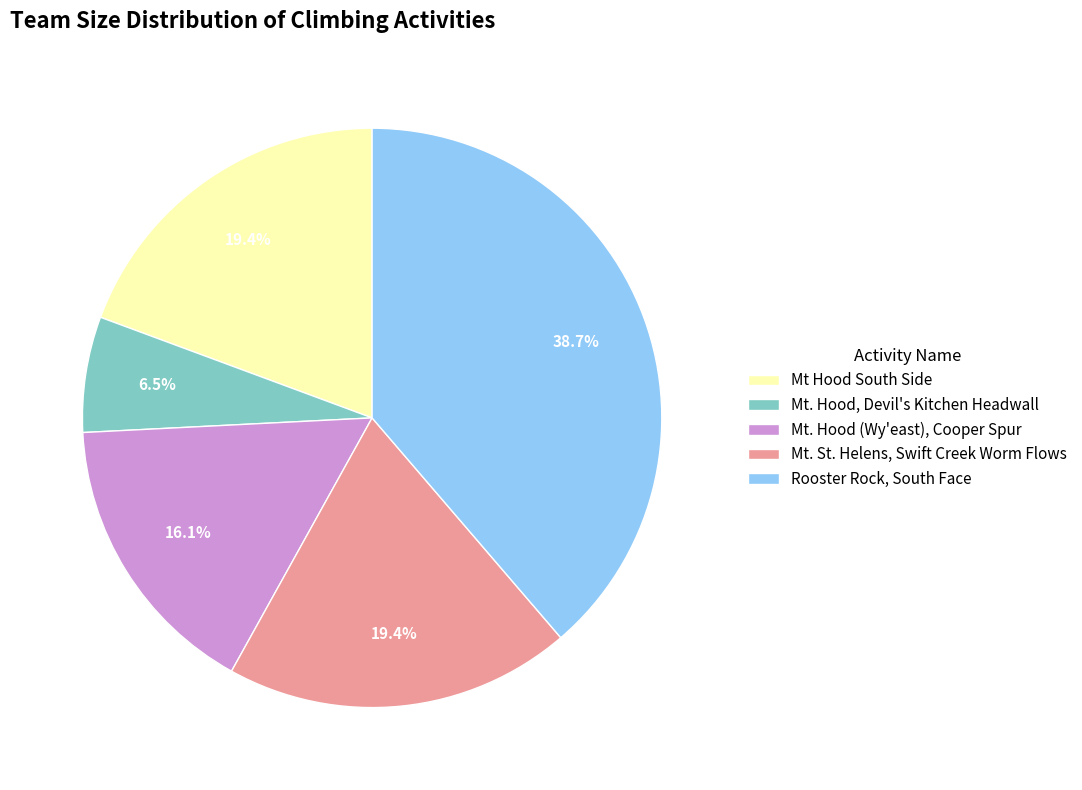

Is there a majority slice in this chart?

No